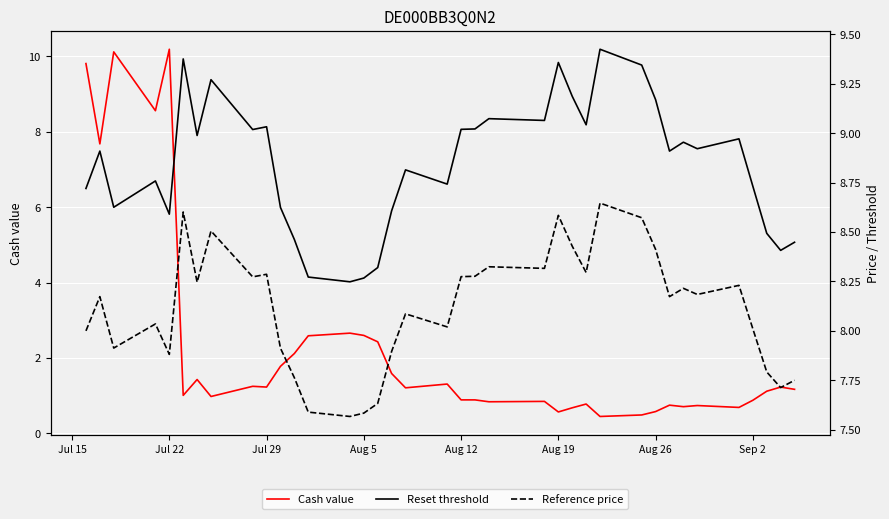

What is the smallest value displayed?

0.5